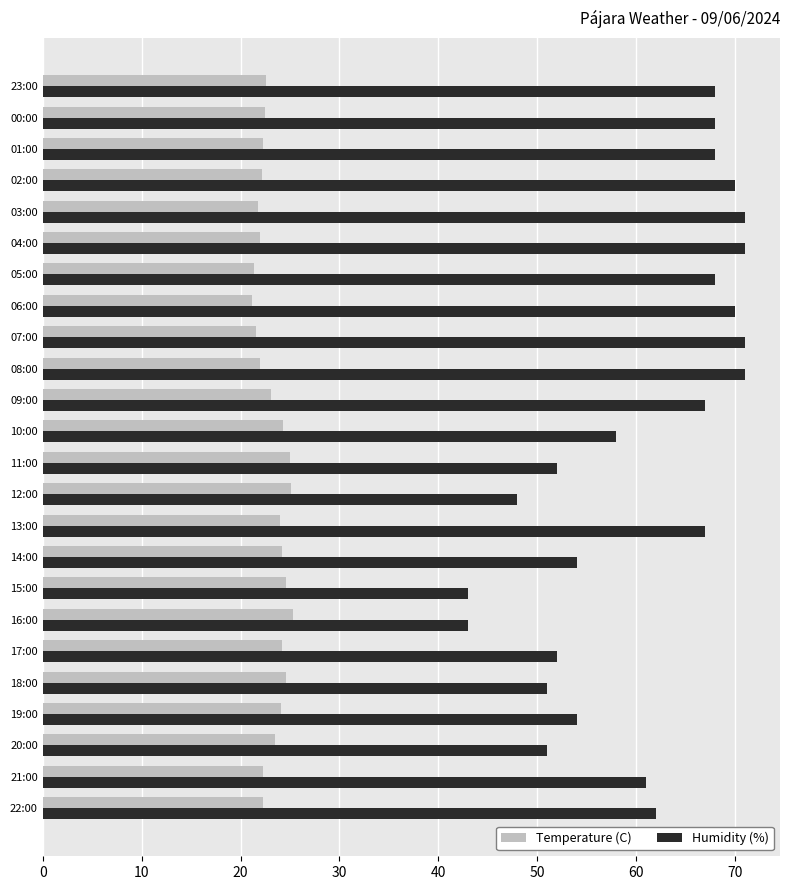

Is it true that Temperature (C) equals 43.2 at 12:00?

False